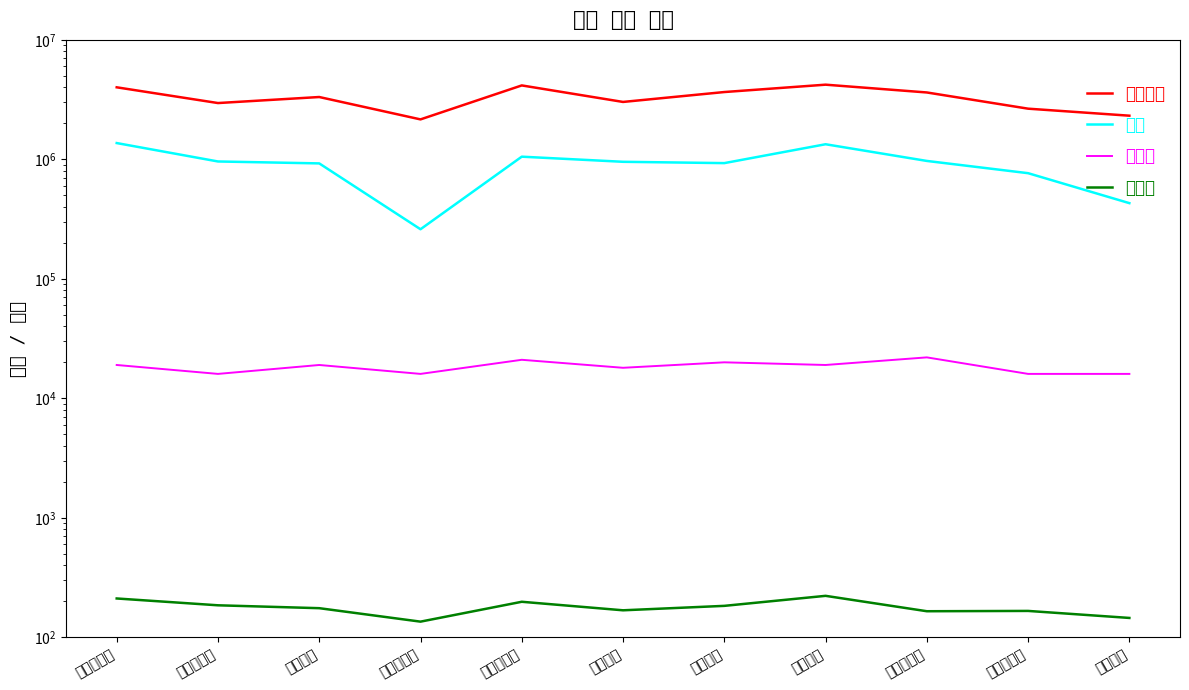

At which label does 판매가 reach its peak?

원퍼스모건